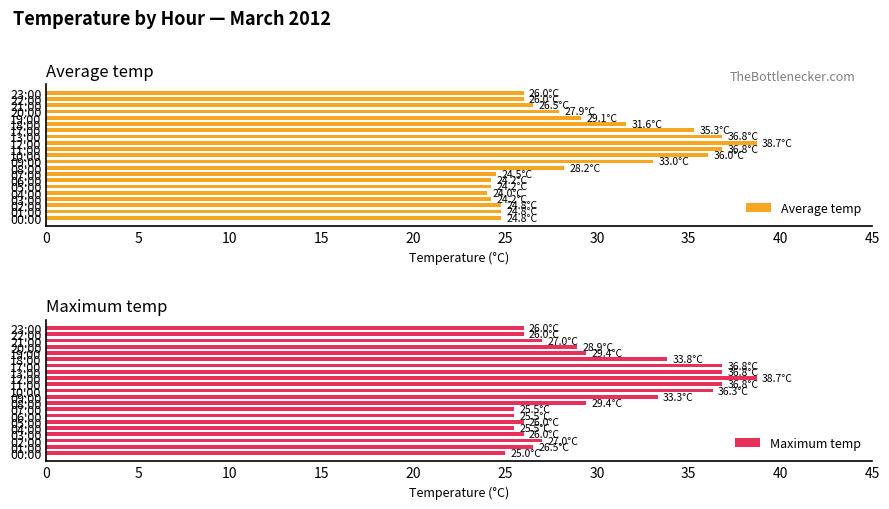

What is the highest value of the Average temp series?

38.7